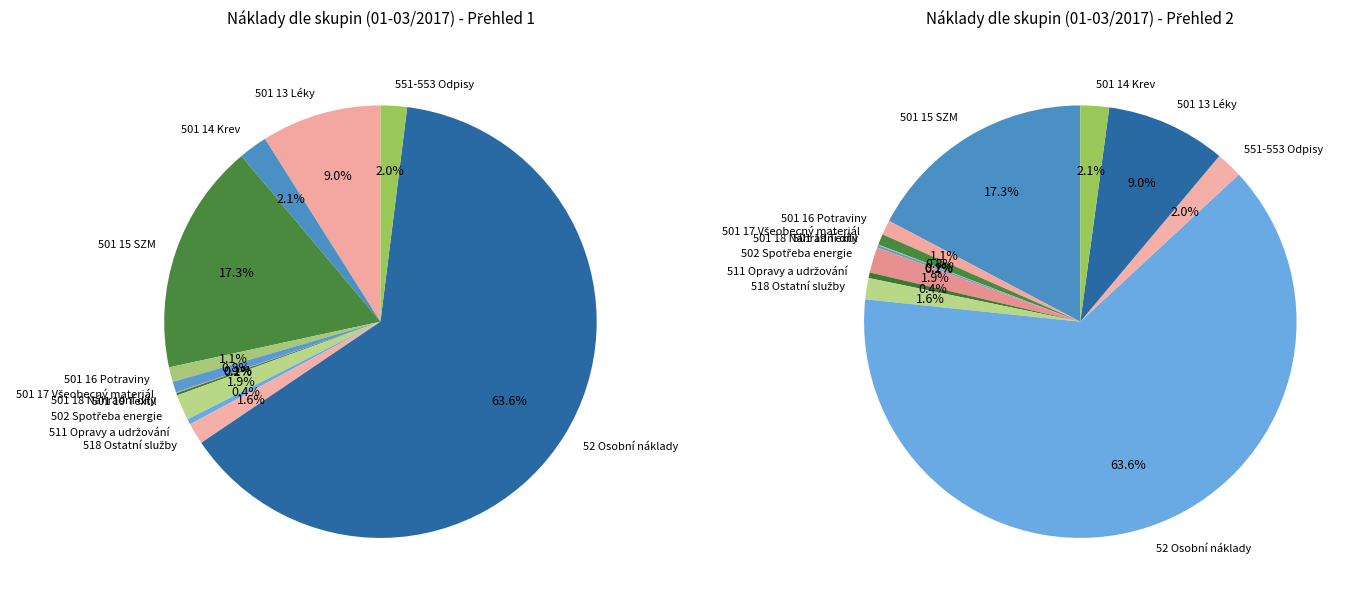

Does 501 15 SZM represent more than half of the total?

No